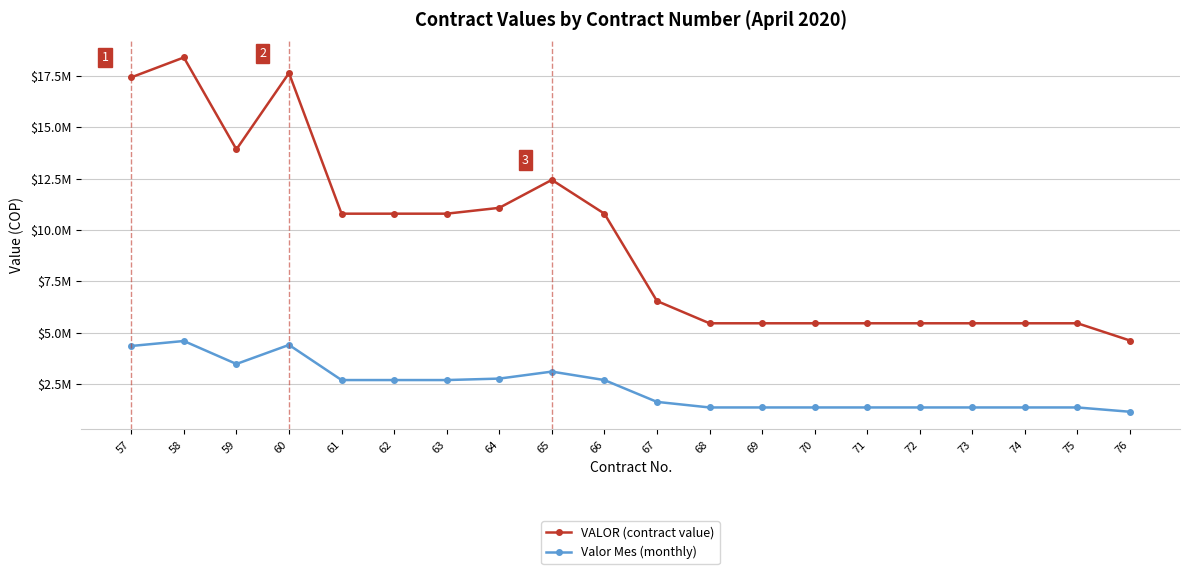

Between 73 and 63, which is larger?

63